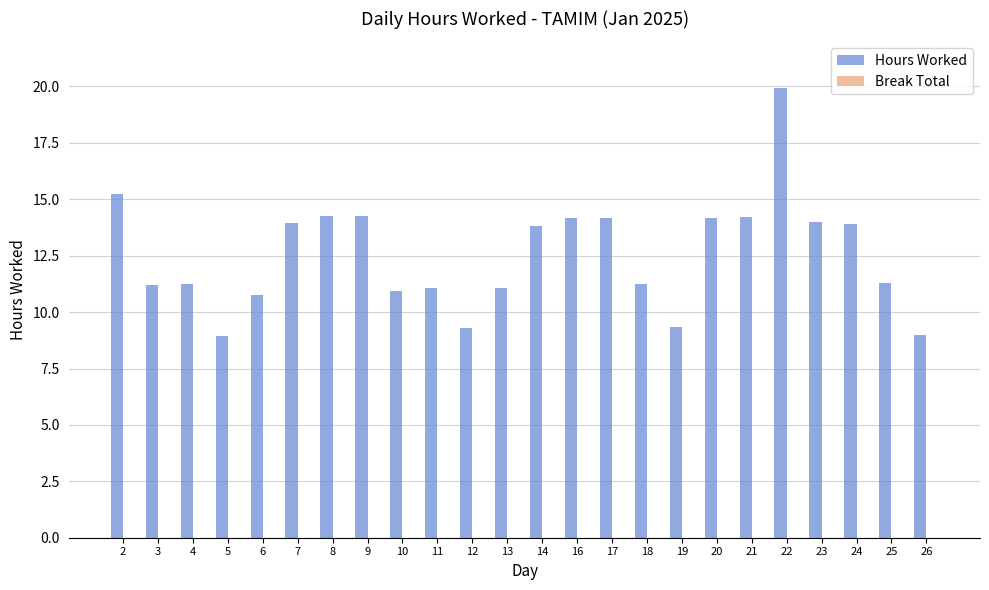

What is the smallest value displayed?

9.0